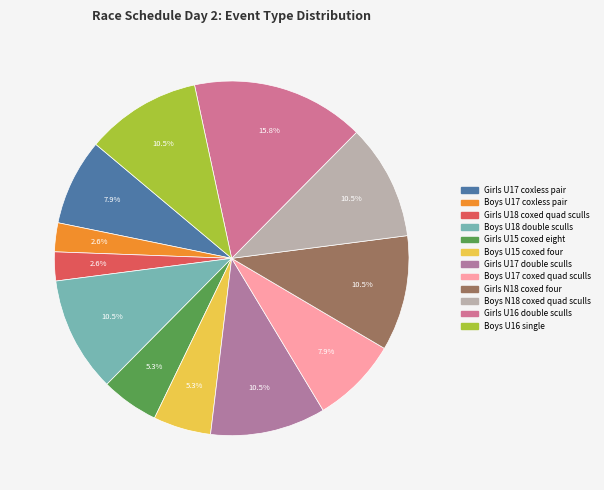

What is the largest slice in the pie chart?

Girls U16 double sculls